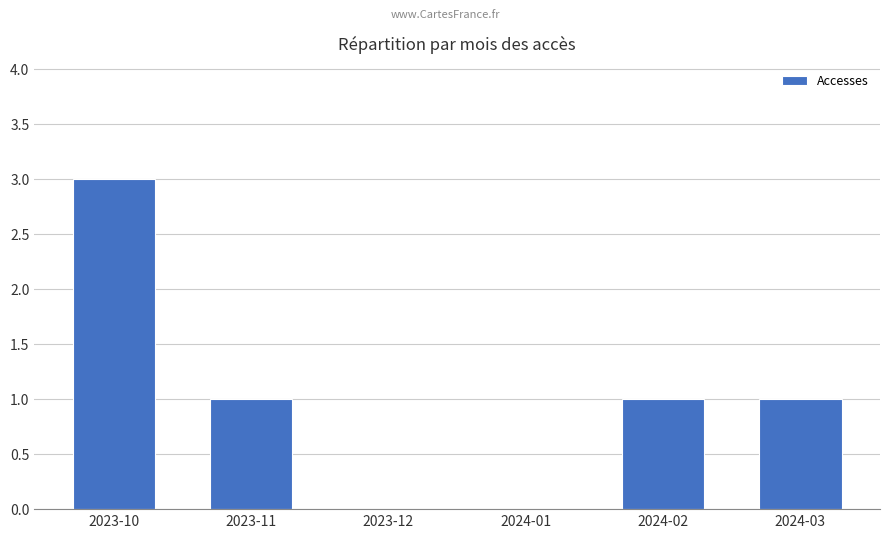

Reading right to left, transcribe all the data shown in this chart.

2024-03=1	2024-02=1	2024-01=0	2023-12=0	2023-11=1	2023-10=3